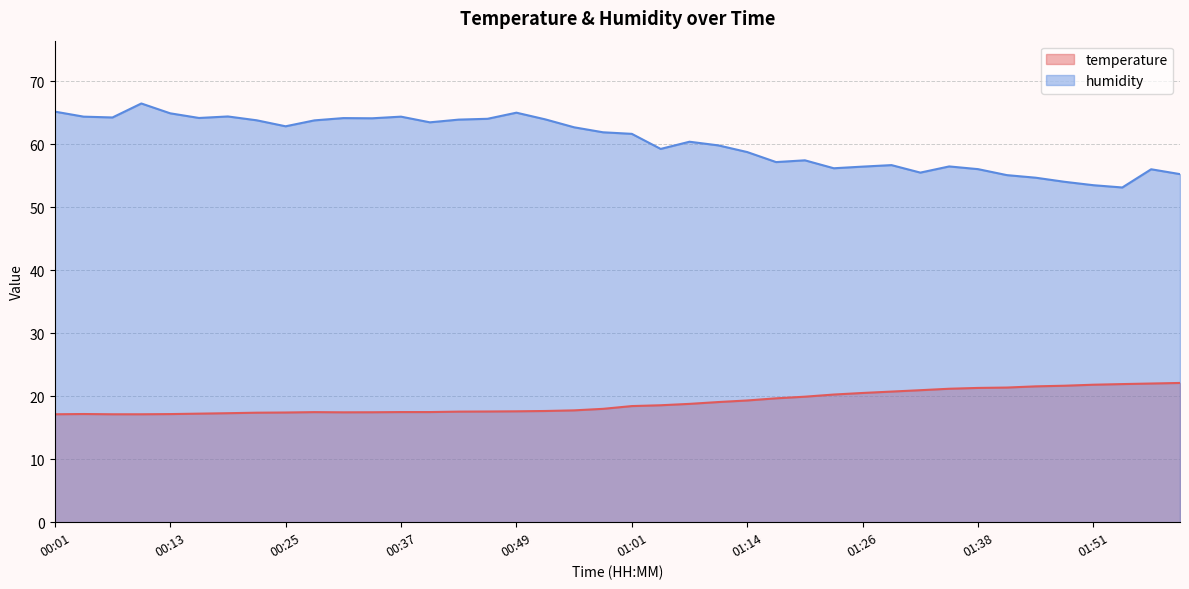

Reading right to left, extract all data points from this chart.

temperature: 02:00=22.1	01:57=22.0	01:54=21.9	01:51=21.8	01:47=21.7	01:44=21.6	01:41=21.4	01:38=21.3	01:35=21.2	01:32=20.9	01:29=20.7	01:26=20.5	01:23=20.3	01:20=19.9	01:17=19.7	01:14=19.3	01:11=19.1	01:08=18.8	01:04=18.6	01:01=18.4	00:58=18.0	00:55=17.8	00:52=17.6	00:49=17.6	00:46=17.6	00:43=17.6	00:40=17.5	00:37=17.5	00:34=17.4	00:31=17.4	00:28=17.5	00:25=17.4	00:22=17.4	00:19=17.3	00:16=17.2	00:13=17.2	00:10=17.1	00:07=17.1	00:04=17.2	00:01=17.1
humidity: 02:00=55.2	01:57=56.0	01:54=53.1	01:51=53.5	01:47=54.0	01:44=54.7	01:41=55.1	01:38=56.0	01:35=56.5	01:32=55.5	01:29=56.7	01:26=56.4	01:23=56.2	01:20=57.4	01:17=57.1	01:14=58.7	01:11=59.8	01:08=60.4	01:04=59.2	01:01=61.6	00:58=61.9	00:55=62.7	00:52=63.9	00:49=65.0	00:46=64.0	00:43=63.9	00:40=63.5	00:37=64.4	00:34=64.1	00:31=64.1	00:28=63.8	00:25=62.8	00:22=63.8	00:19=64.4	00:16=64.2	00:13=64.9	00:10=66.5	00:07=64.2	00:04=64.4	00:01=65.2